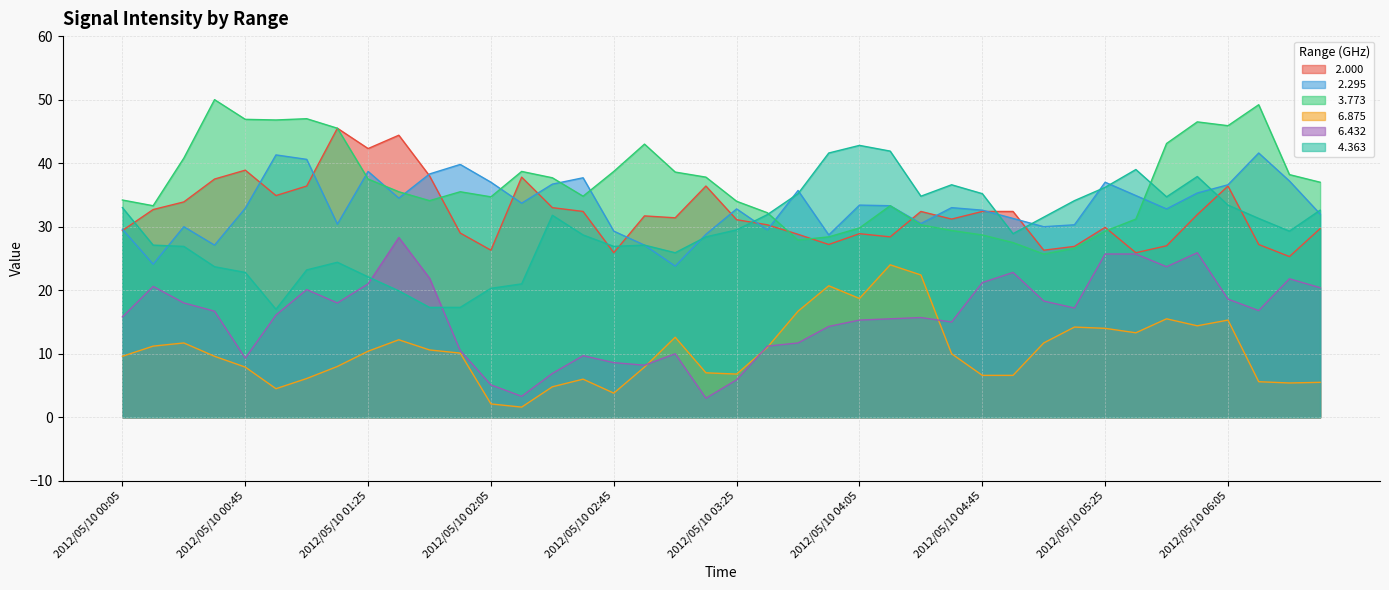

What are all the series names shown in the legend?

 2.000,   2.295,   3.773,   6.875,   6.432,   4.363